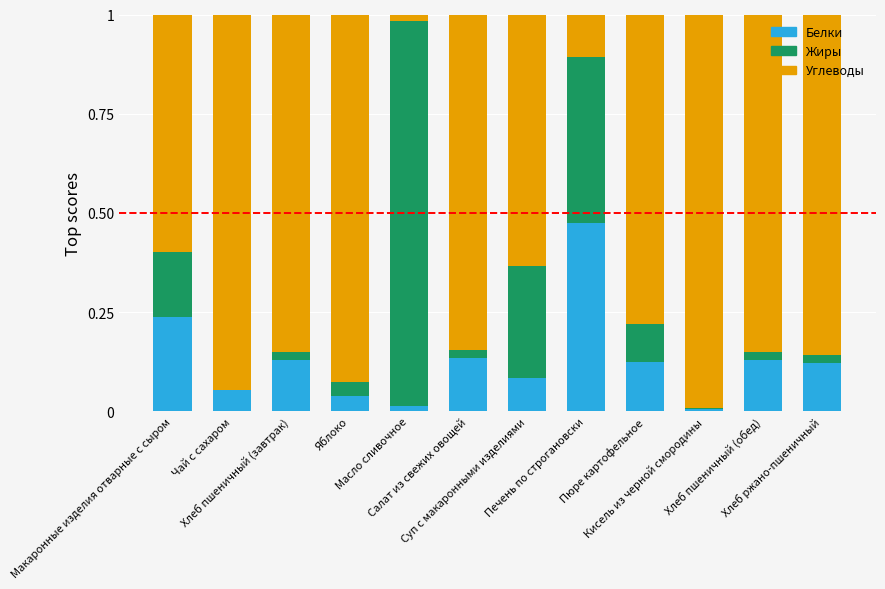

How many data points does each series have?

12